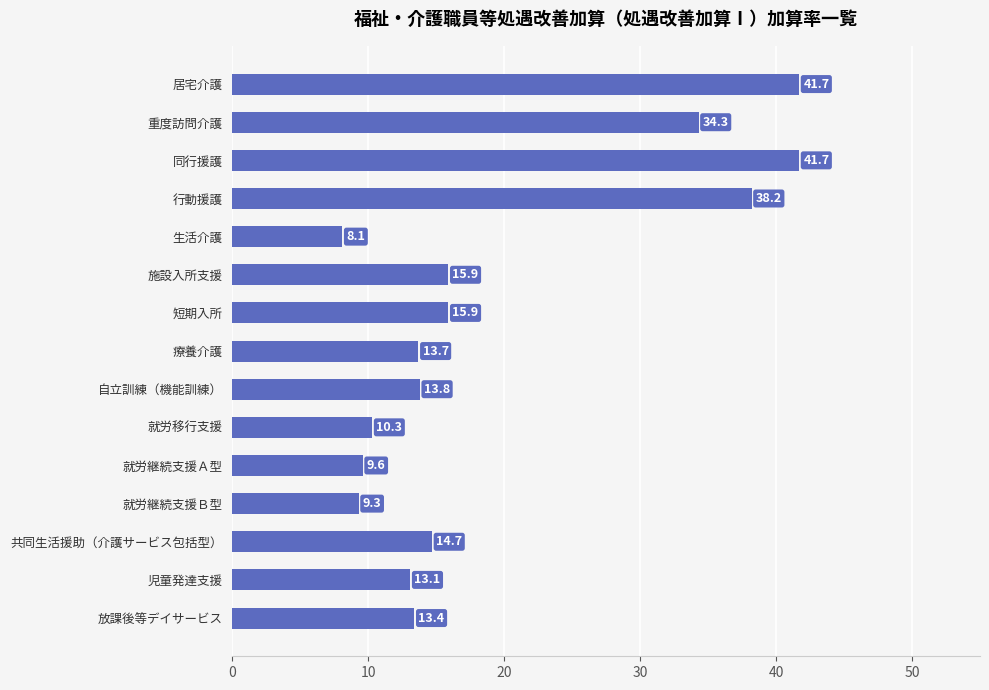

The value at 生活介護 is 8.1. True or false?

True